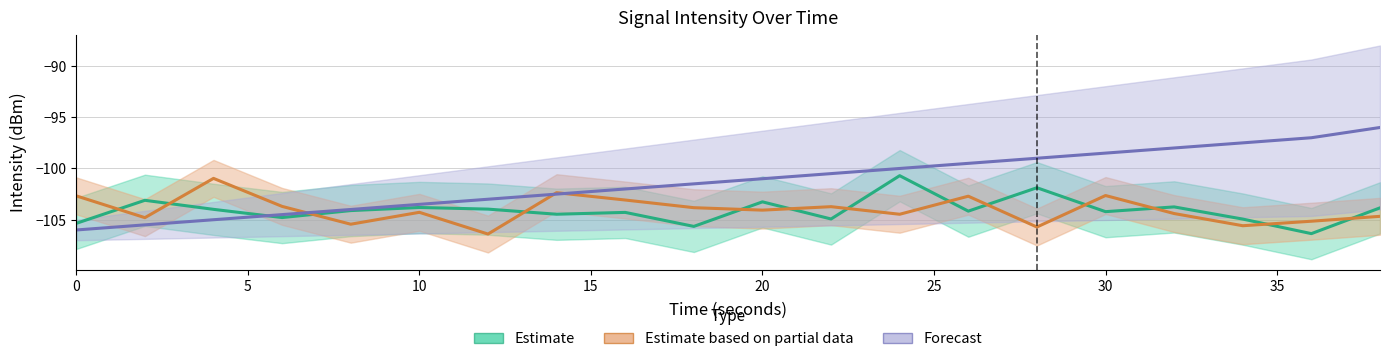

What is the lowest value of the Forecast series?

-106.0